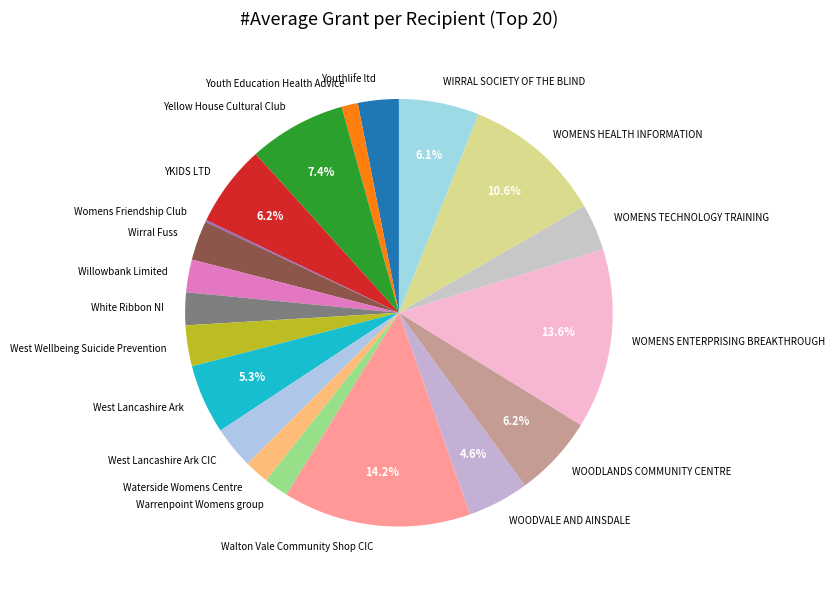

Is it true that Walton Vale Community Shop CIC is 20% of the pie?

False